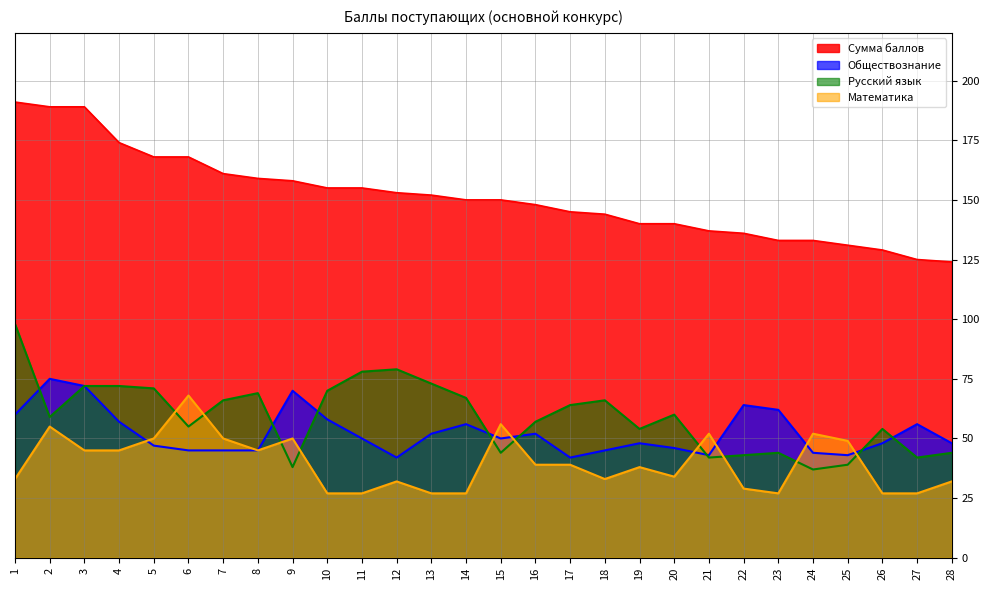

Reading left to right, extract all data points from this chart.

Сумма баллов: 191	189	189	174	168	168	161	159	158	155	155	153	152	150	150	148	145	144	140	140	137	136	133	133	131	129	125	124
Обществознание: 60	75	72	57	47	45	45	45	70	58	50	42	52	56	50	52	42	45	48	46	43	64	62	44	43	48	56	48
Русский язык: 98	59	72	72	71	55	66	69	38	70	78	79	73	67	44	57	64	66	54	60	42	43	44	37	39	54	42	44
Математика: 33	55	45	45	50	68	50	45	50	27	27	32	27	27	56	39	39	33	38	34	52	29	27	52	49	27	27	32